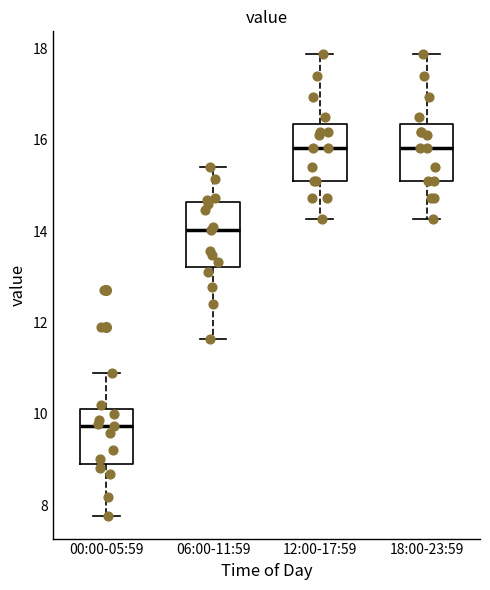

Reading left to right, read every box against the y-axis: the position of its median line, the range the box covers, and the ends of its whiskers. The values are not printed on the chart, so give them approximately, as read against the axis.

00:00-05:59: median 9.8, box 9.0 to 10.2, whiskers 7.8 to 11.0
06:00-11:59: median 14.0, box 13.2 to 14.6, whiskers 11.6 to 15.4
12:00-17:59: median 15.8, box 15.2 to 16.4, whiskers 14.2 to 17.8
18:00-23:59: median 15.8, box 15.2 to 16.4, whiskers 14.2 to 17.8